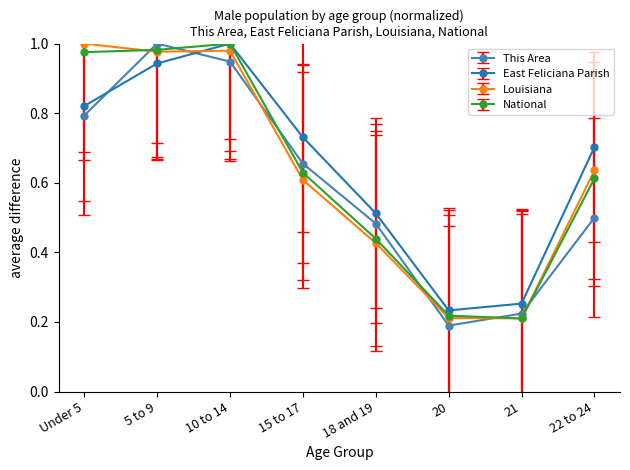

What is the label of the 6th point from the right?

10 to 14